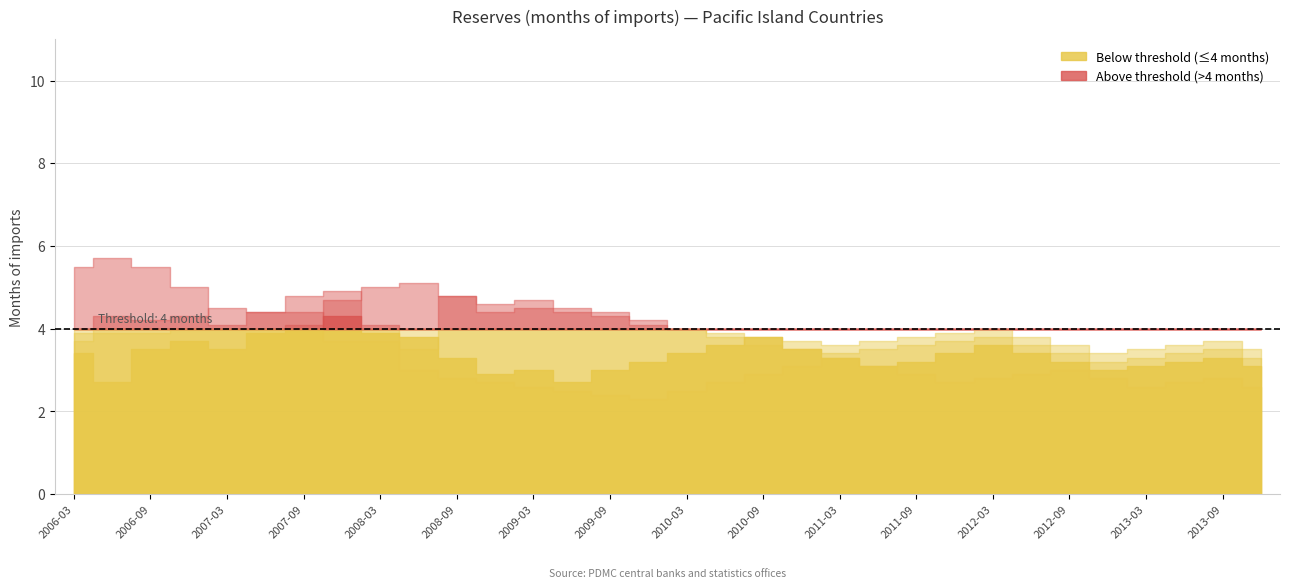

The value of Samoa at 2013-03 is 2.0. True or false?

False